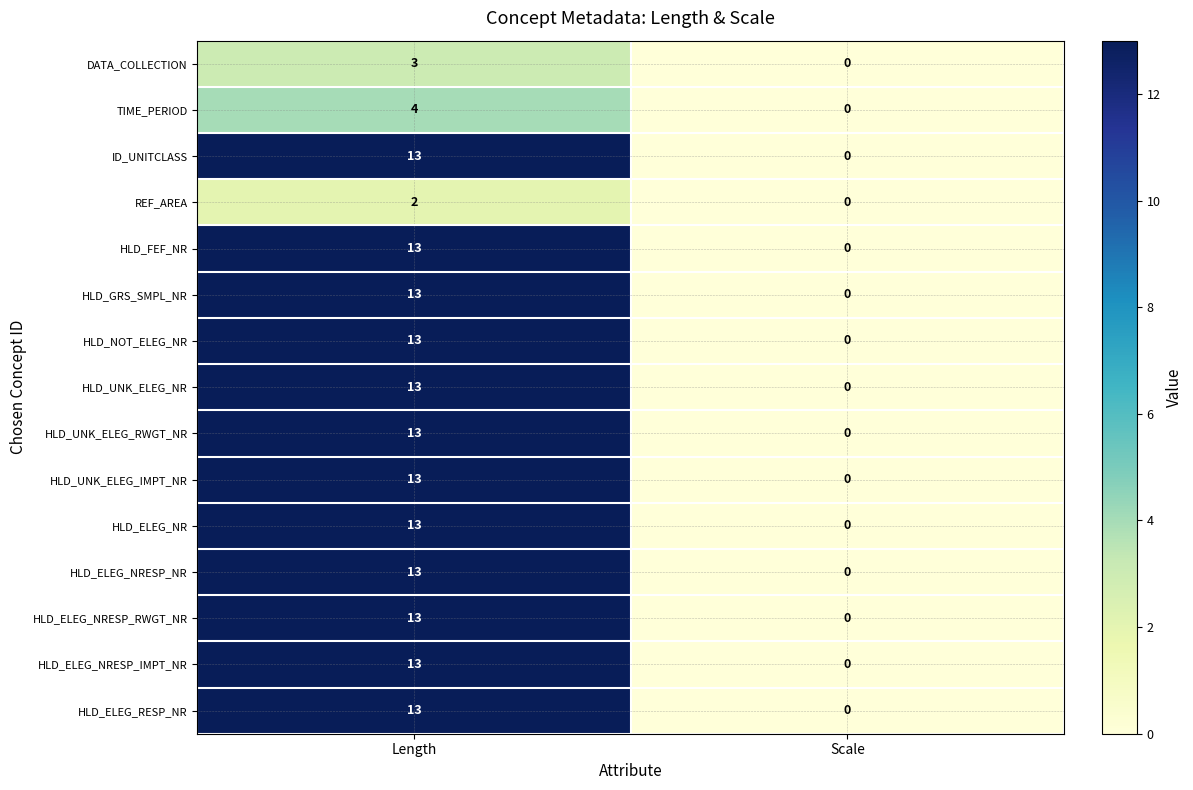

Rank the categories by HLD_NOT_ELEG_NR value from lowest to highest.

Scale, Length